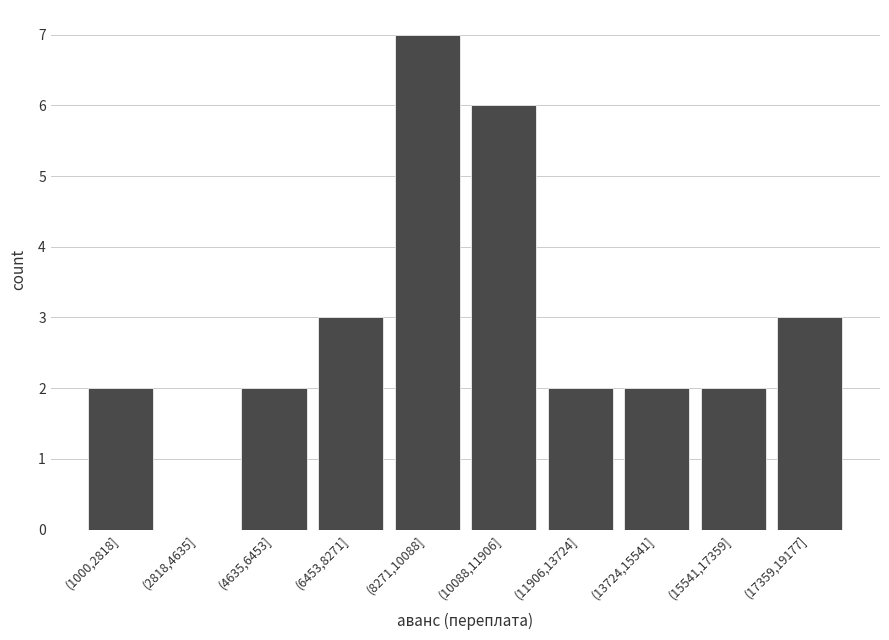

Reading right to left, what are all the values shown in this chart?

(17359,19177]=3	(15541,17359]=2	(13724,15541]=2	(11906,13724]=2	(10088,11906]=6	(8271,10088]=7	(6453,8271]=3	(4635,6453]=2	(2818,4635]=0	(1000,2818]=2